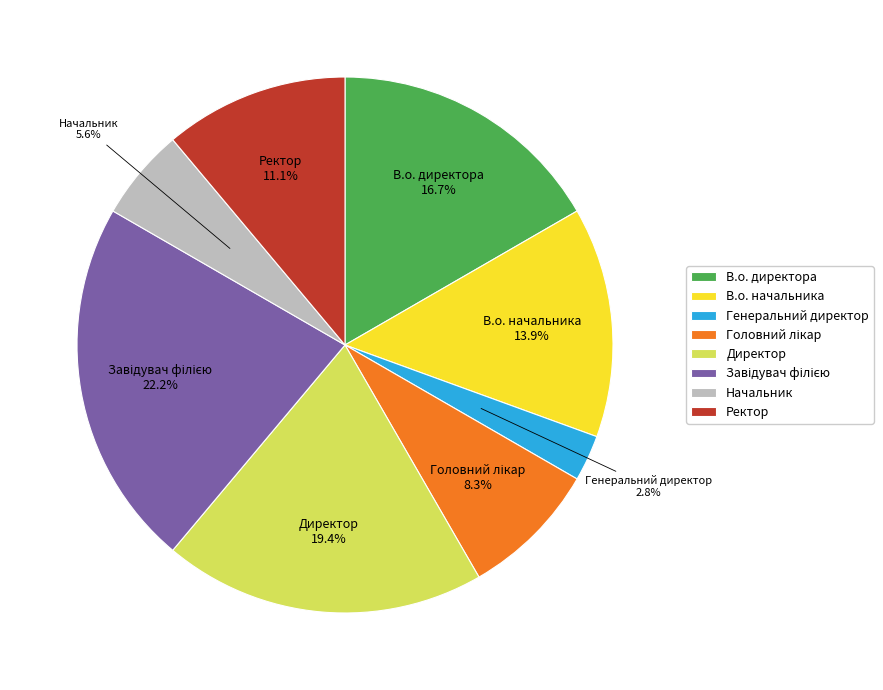

Approximately how many times larger is the value at В.о. начальника compared to В.о. директора?

0.8